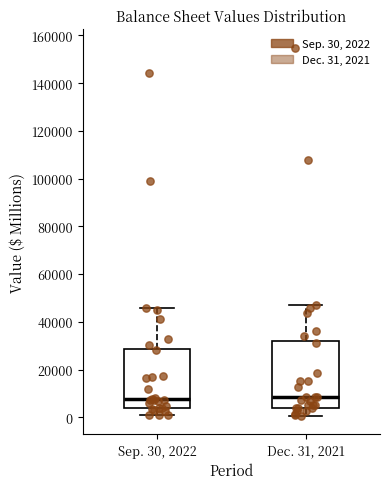

Reading left to right, transcribe this box plot: for each box, give where its median line is, the range the box spans, and where its two whiskers end, as read against the y-axis. The values are not printed on the chart, so give them approximately, as read against the axis.

Sep. 30, 2022: median 8000, box 4000 to 28000, whiskers 0 to 46000
Dec. 31, 2021: median 8000, box 4000 to 32000, whiskers 0 to 48000